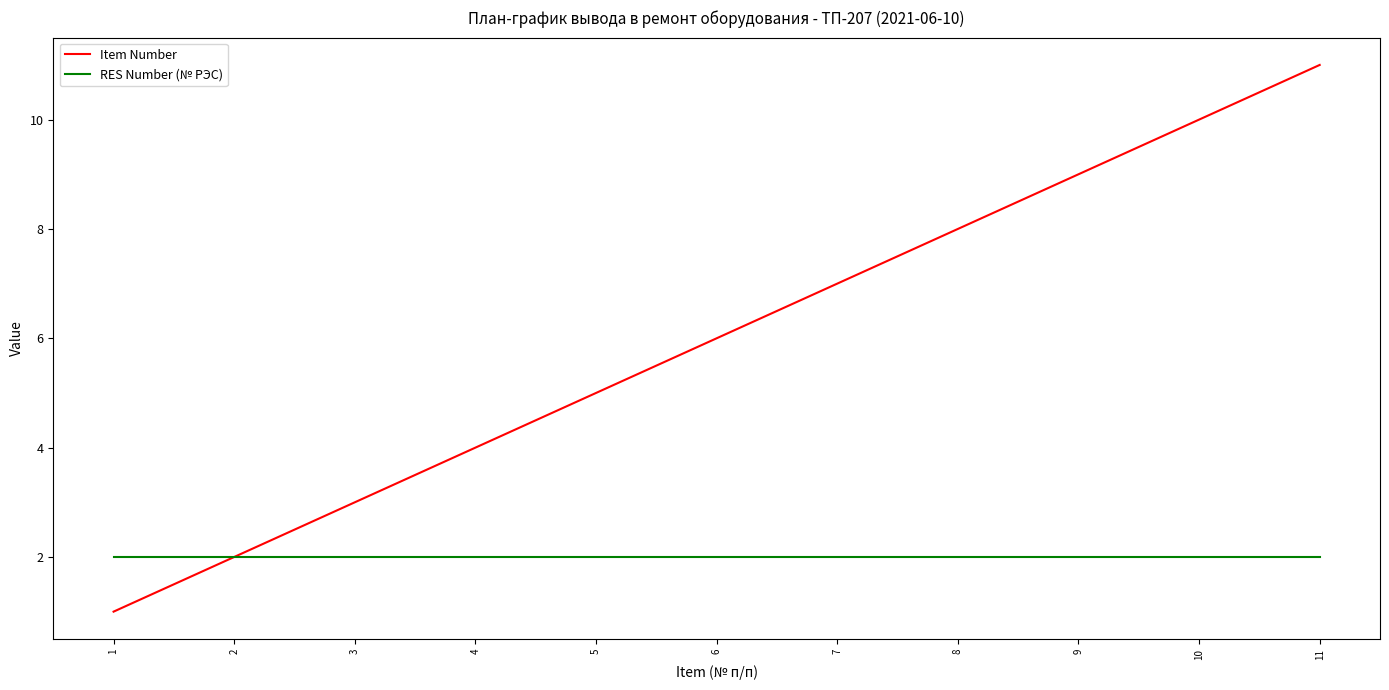

Which series has the widest spread of values?

Item Number